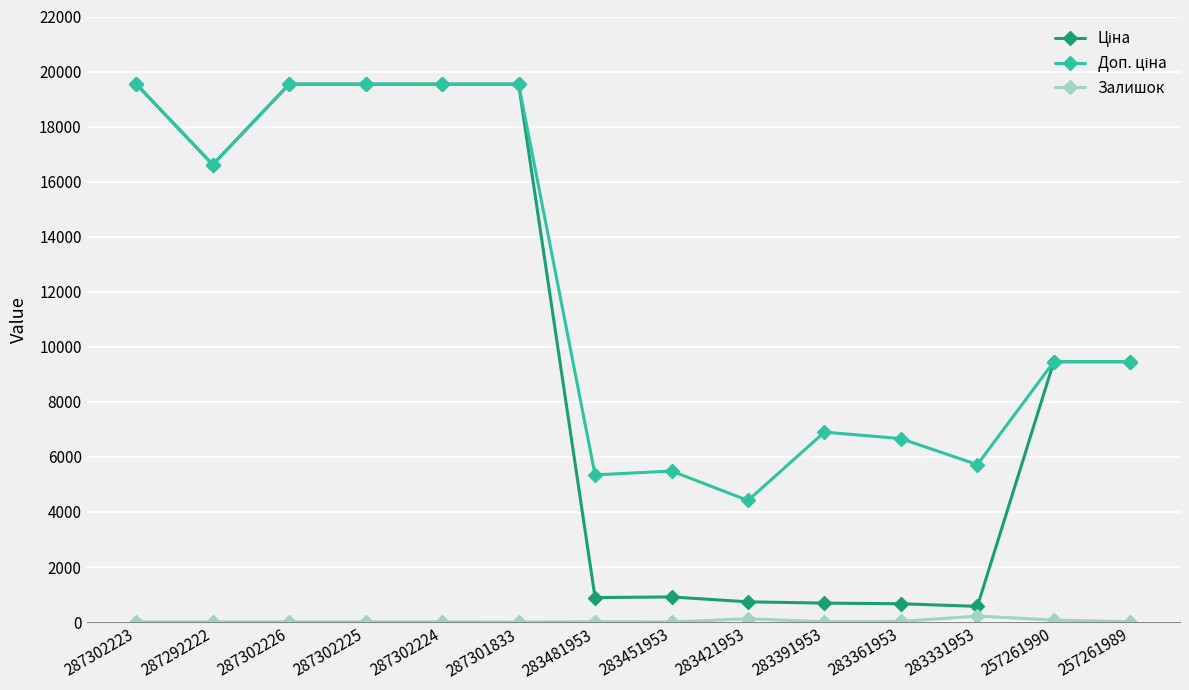

What is the maximum value shown in the chart?

19542.7